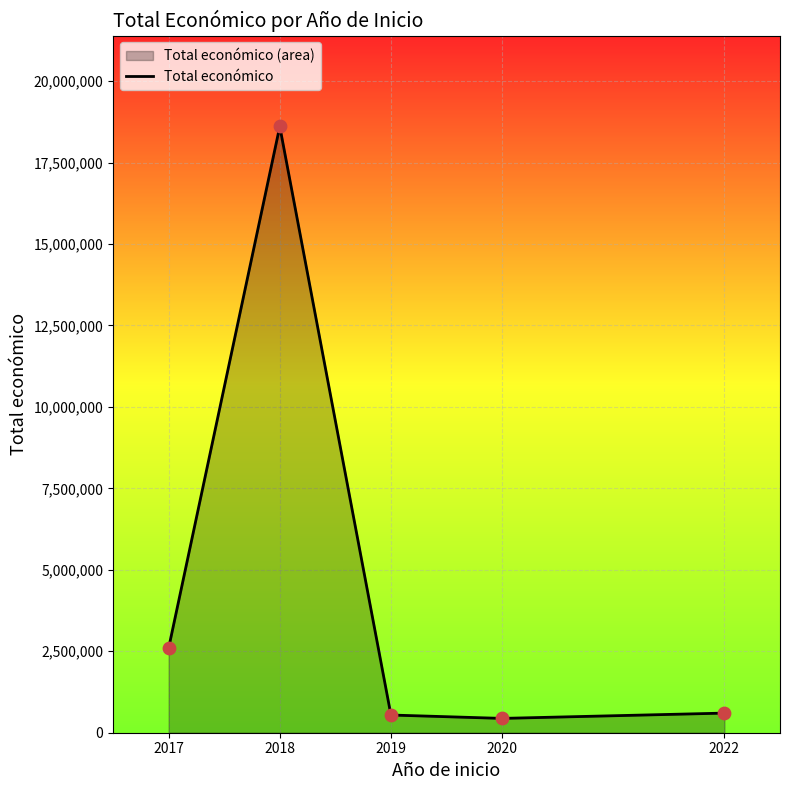

Approximately how many times larger is the value at 2019 compared to 2022?

0.9